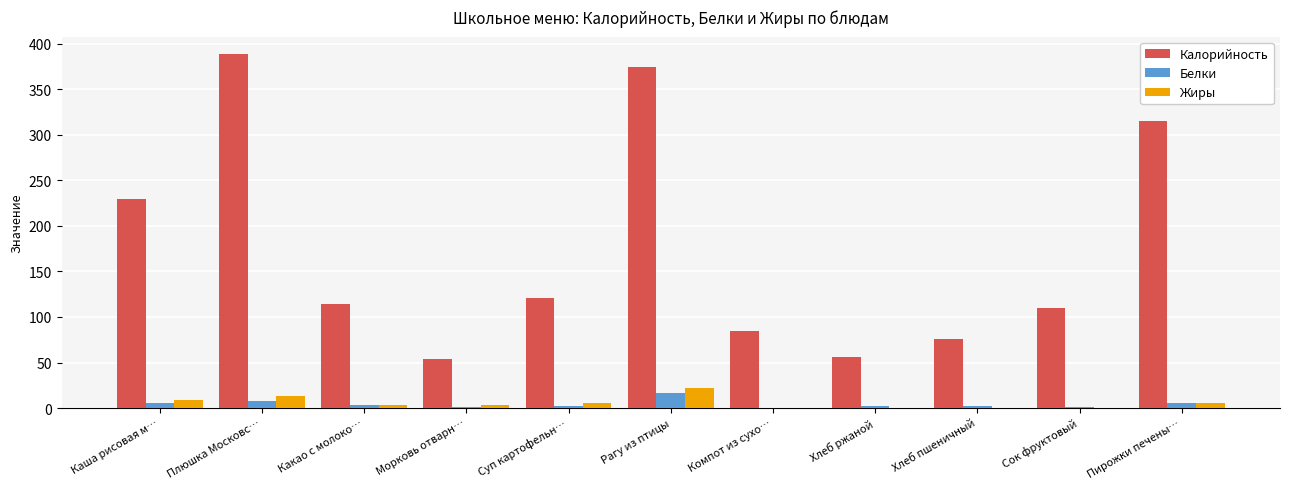

At which label does Жиры reach its peak?

Рагу из птицы